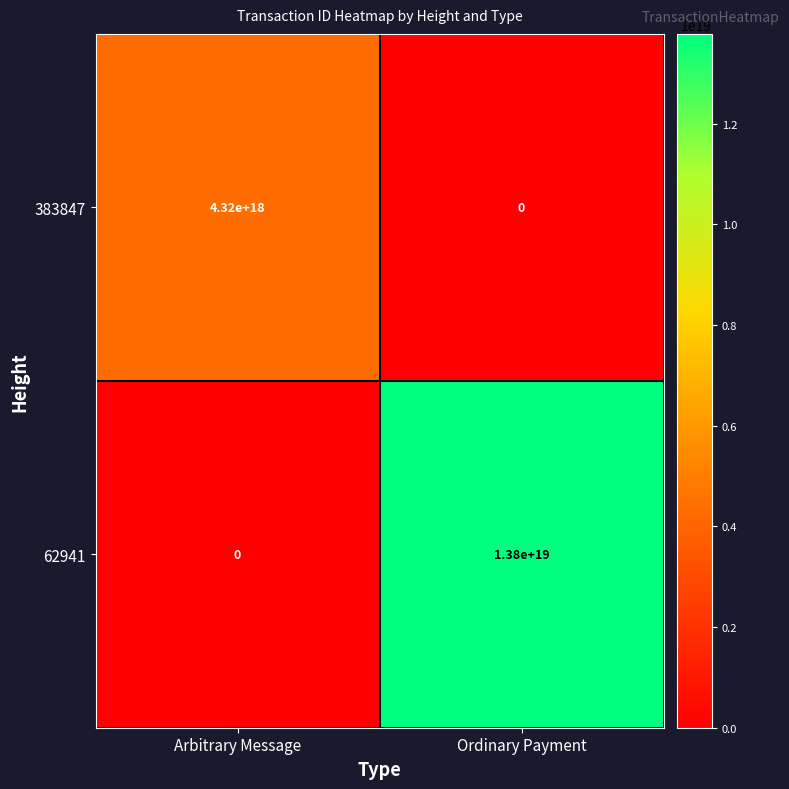

Which series changed the most between Arbitrary Message and Ordinary Payment?

62941